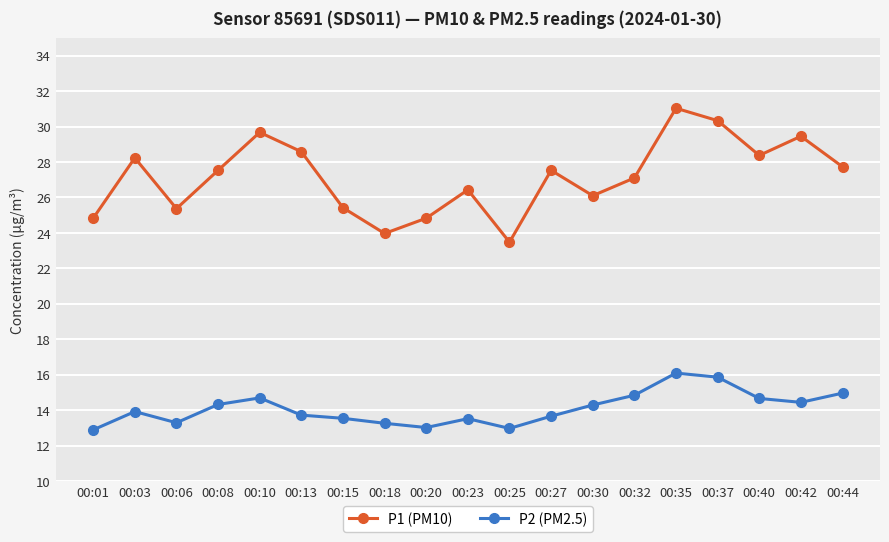

True or false: P1 (PM10) and P2 (PM2.5) cross at least once.

False